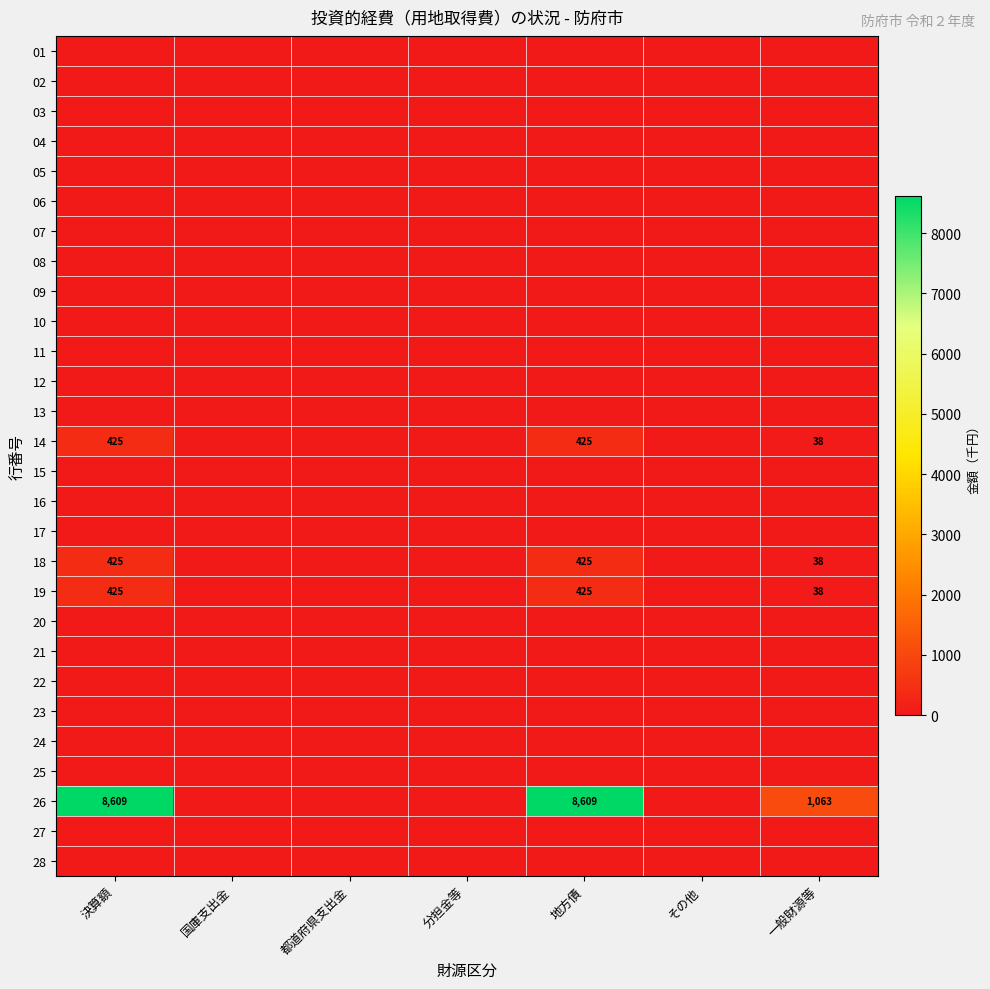

Is it true that 26 equals 1482 at 一般財源等?

False